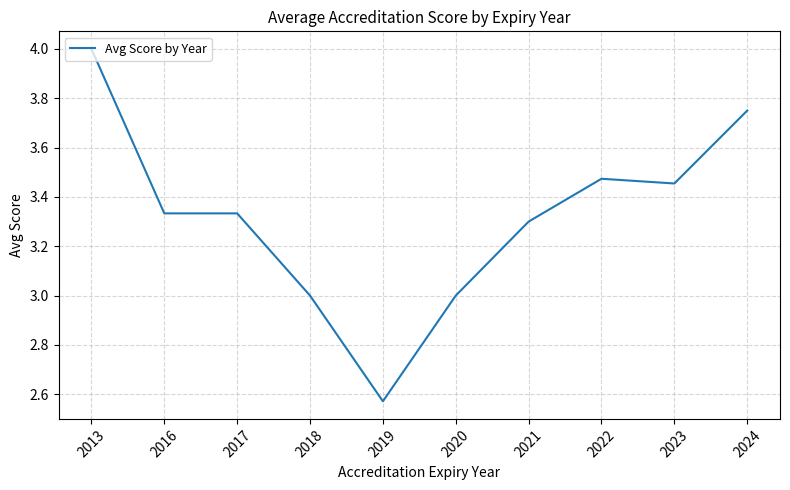

What is the ratio of the value at 2023 to the value at 2013?

0.9